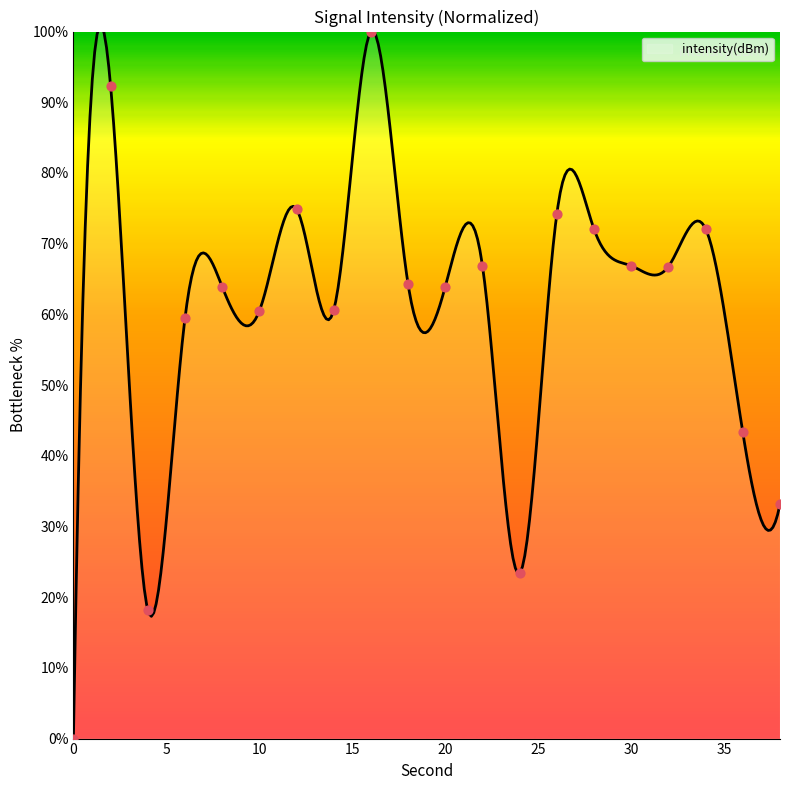

What is the ratio of the value at 34 to the value at 10?

1.2